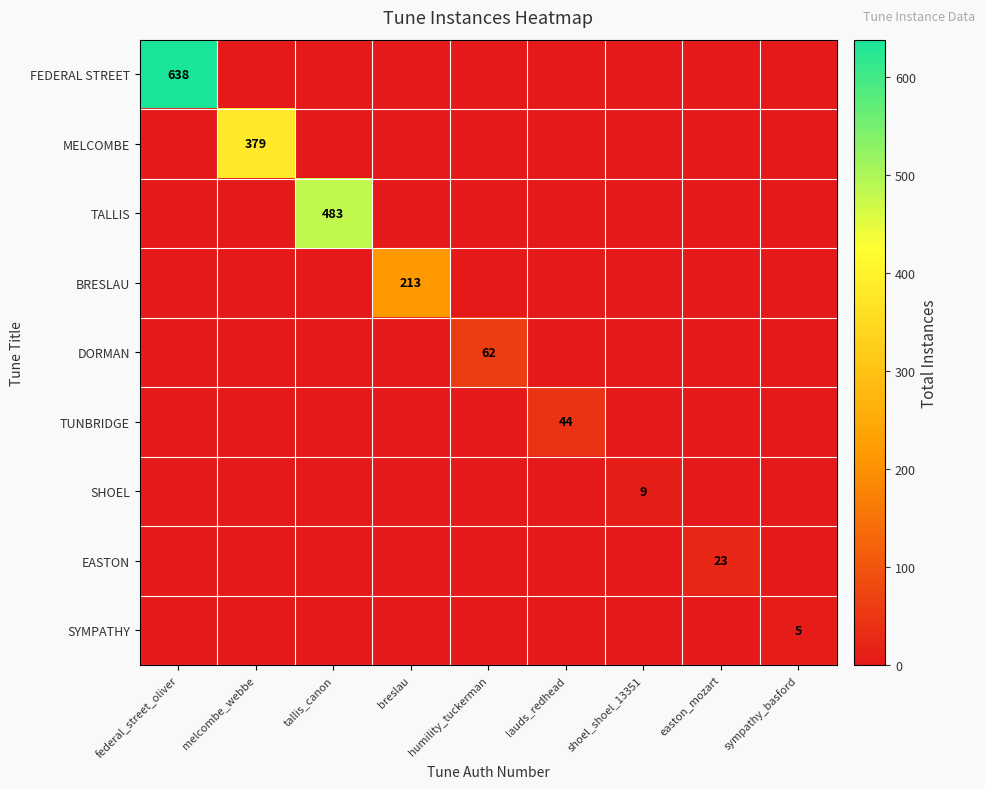

The SHOEL series shows 16 at shoel_shoel_13351. True or false?

False